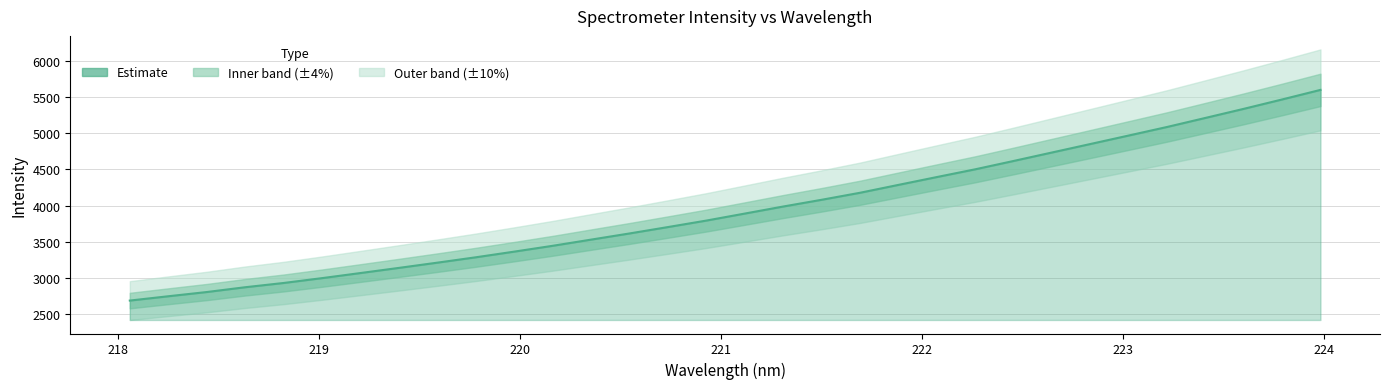

What is the difference between the second highest and second lowest values?

2723.1